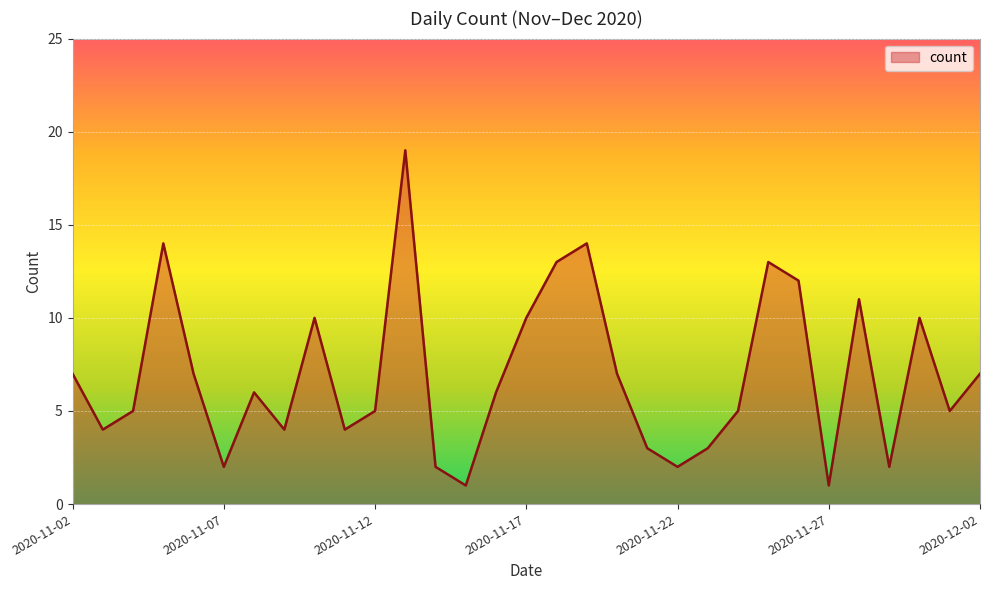

What is the maximum value shown in the chart?

19